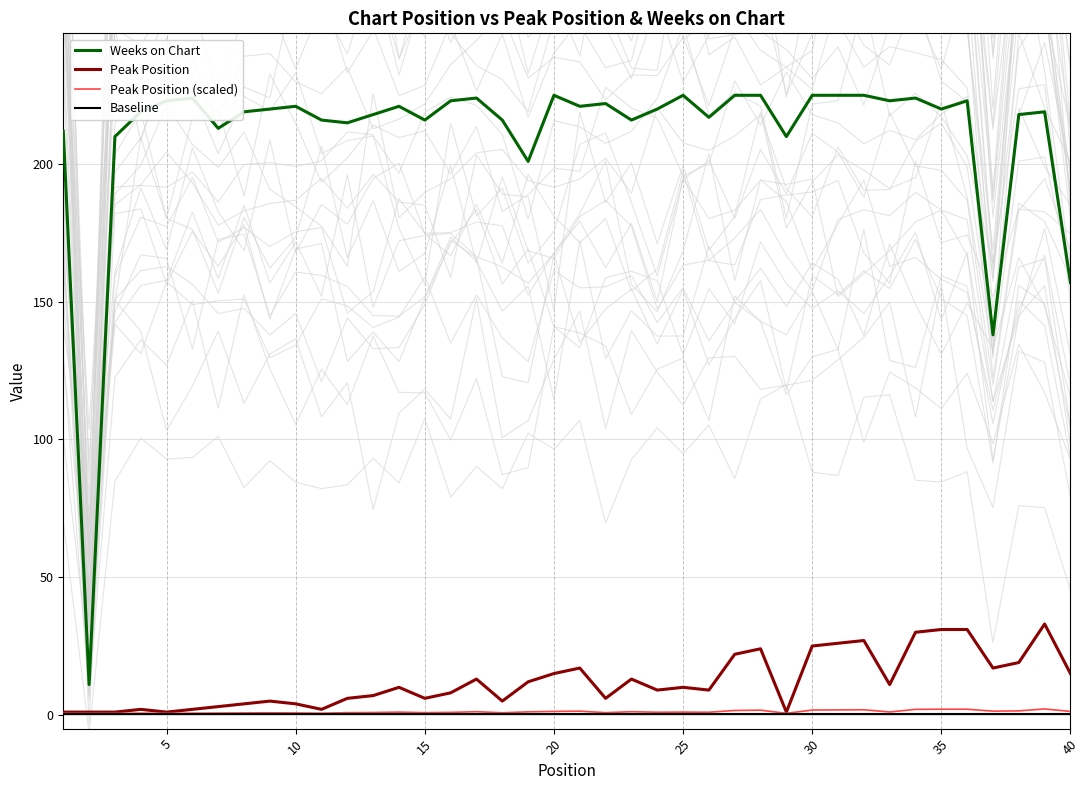

True or false: Peak Position and Weeks on Chart cross at least once.

False